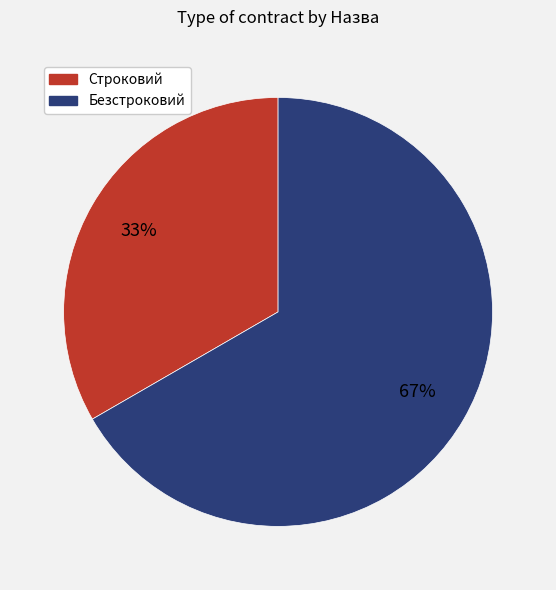

Which category has the biggest portion of the pie?

Безстроковий